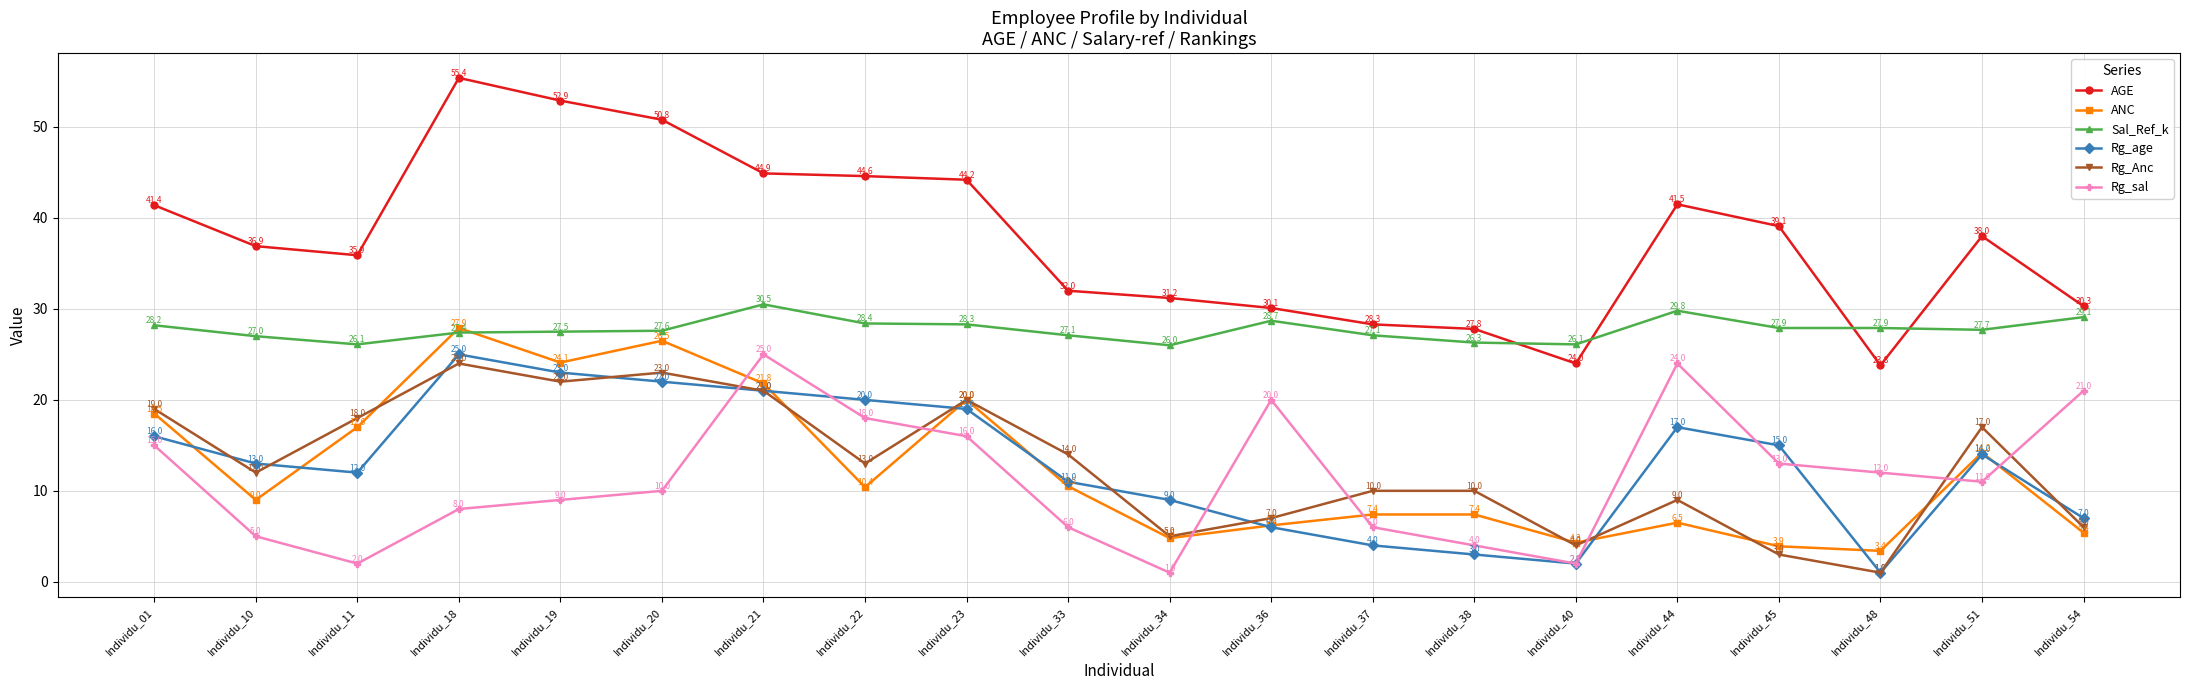

The value of AGE at Individu_54 is 43.5. True or false?

False